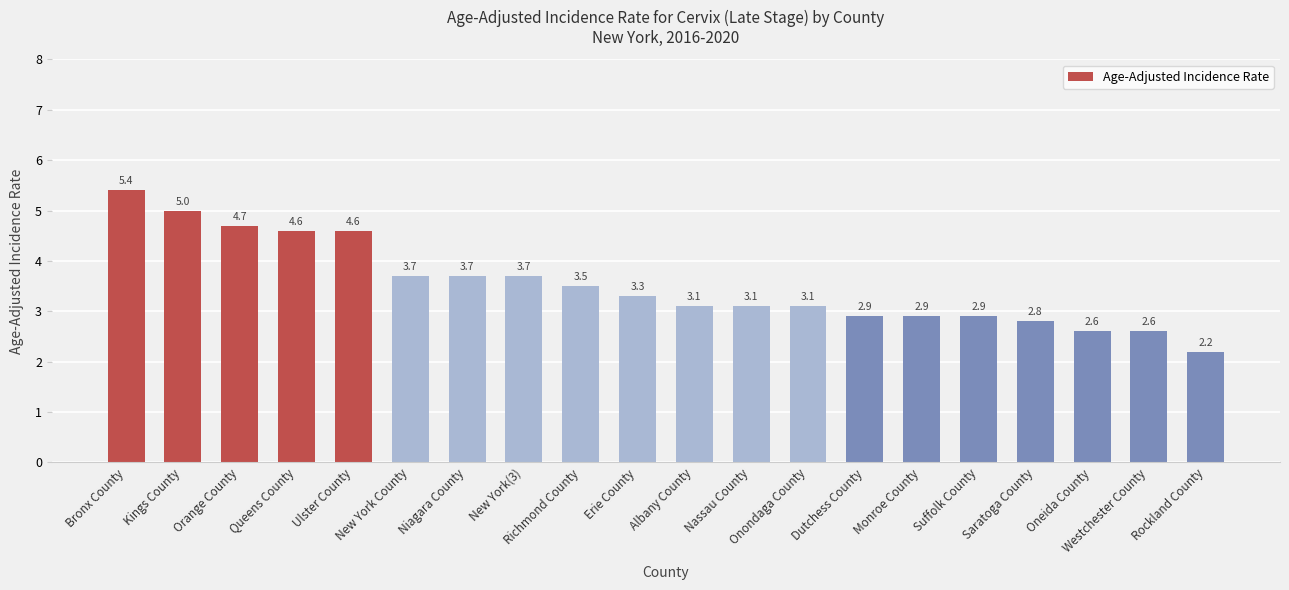

Reading left to right, what are all the values shown in this chart?

Bronx County=5.4	Kings County=5.0	Orange County=4.7	Queens County=4.6	Ulster County=4.6	New York County=3.7	Niagara County=3.7	New York(3)=3.7	Richmond County=3.5	Erie County=3.3	Albany County=3.1	Nassau County=3.1	Onondaga County=3.1	Dutchess County=2.9	Monroe County=2.9	Suffolk County=2.9	Saratoga County=2.8	Oneida County=2.6	Westchester County=2.6	Rockland County=2.2